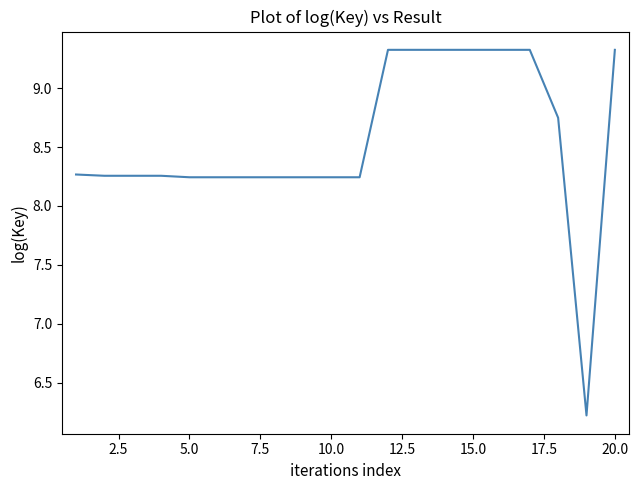

True or false: there are more than 1 points higher than both neighbors.

True